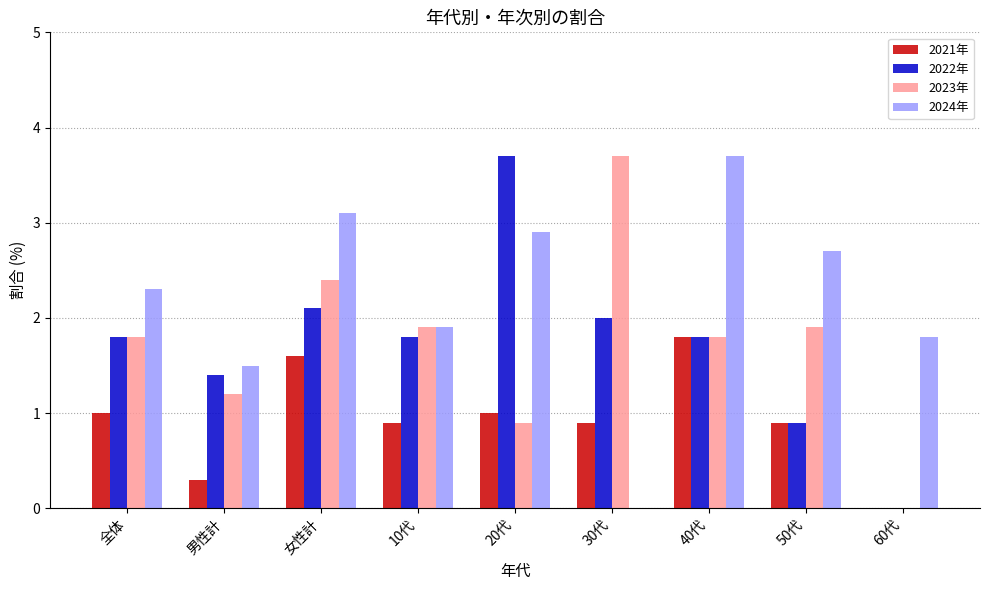

The value of 2022年 at 30代 is 2.0. True or false?

True